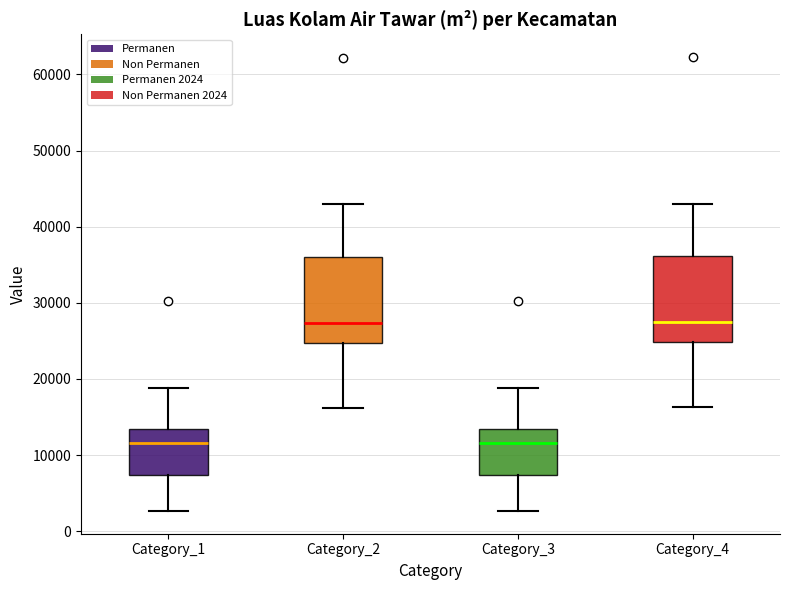

Where does the median line of the box for Category_3 sit on the y-axis? The values are not printed on the chart, so give them approximately, as read against the axis.

12000